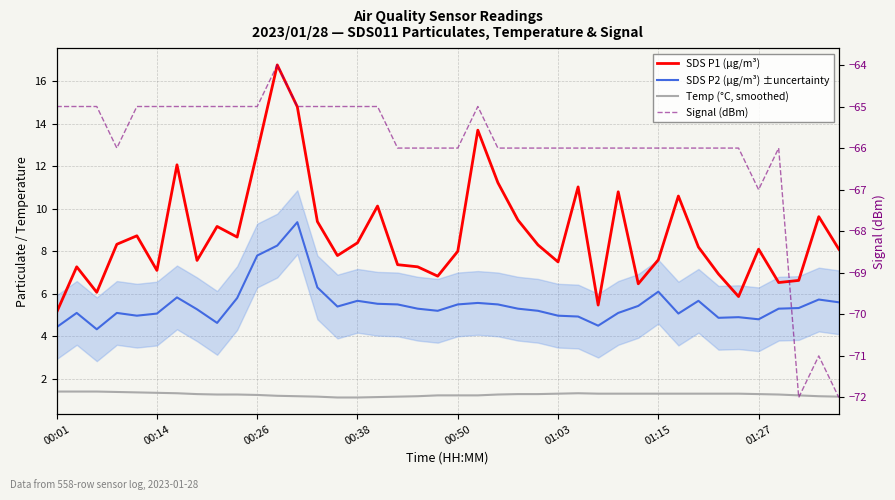

True or false: Signal (dBm) and SDS P1 (µg/m³) cross at least once.

False